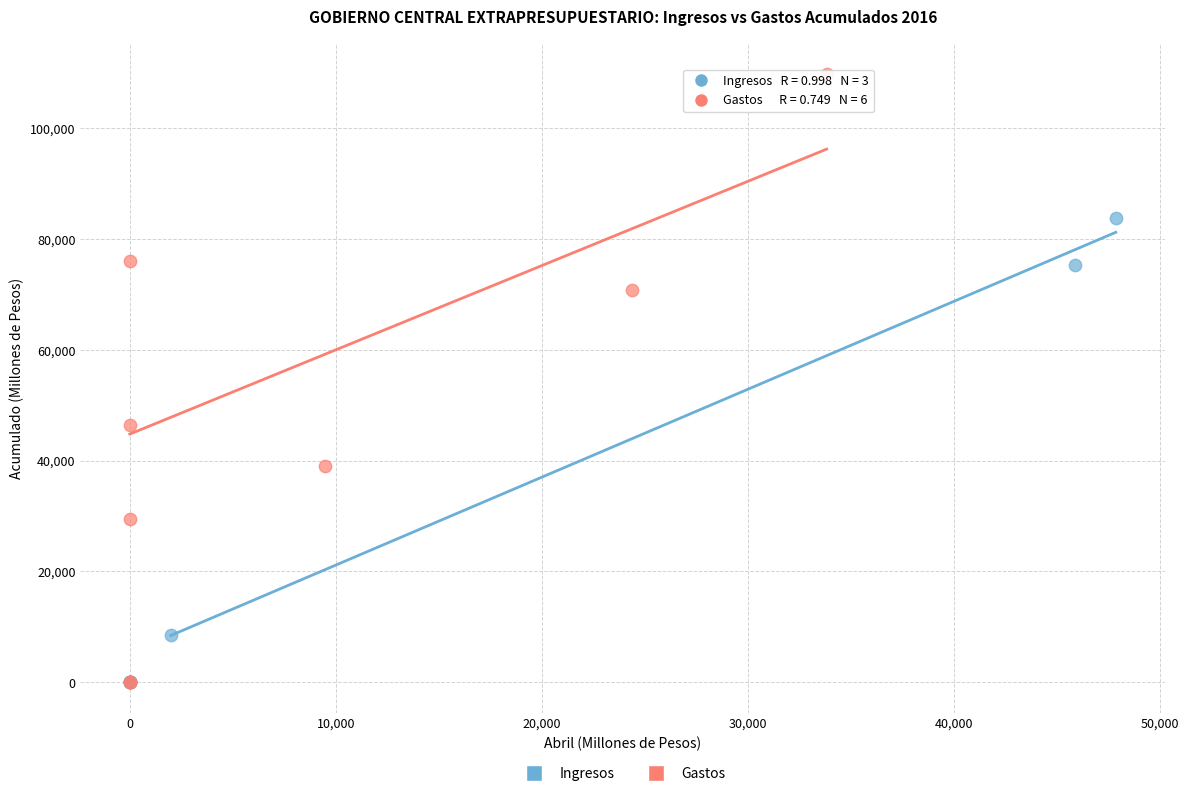

Which series has the widest spread of Y values?

Gastos